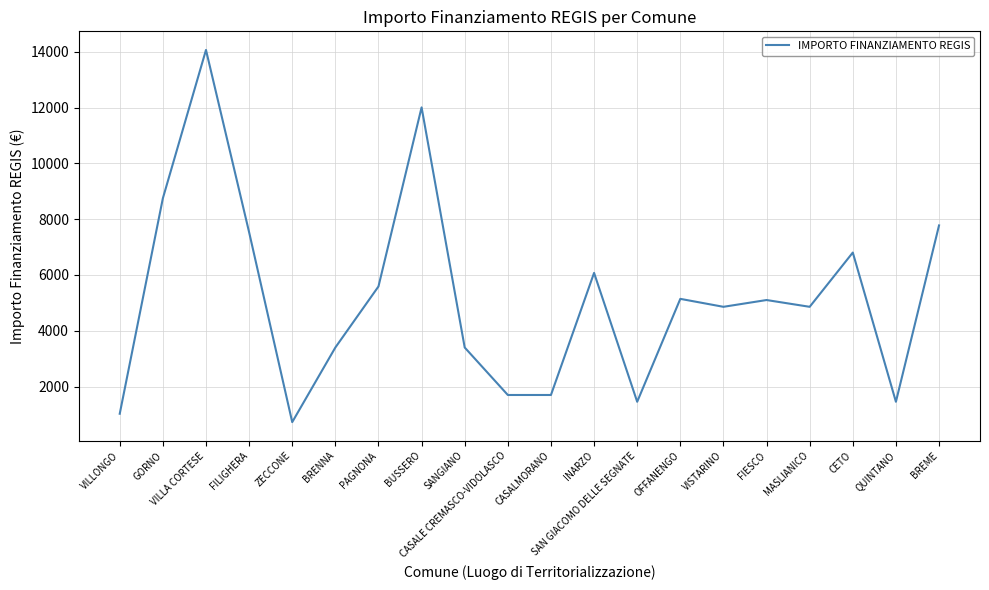

What is the average value?

5172